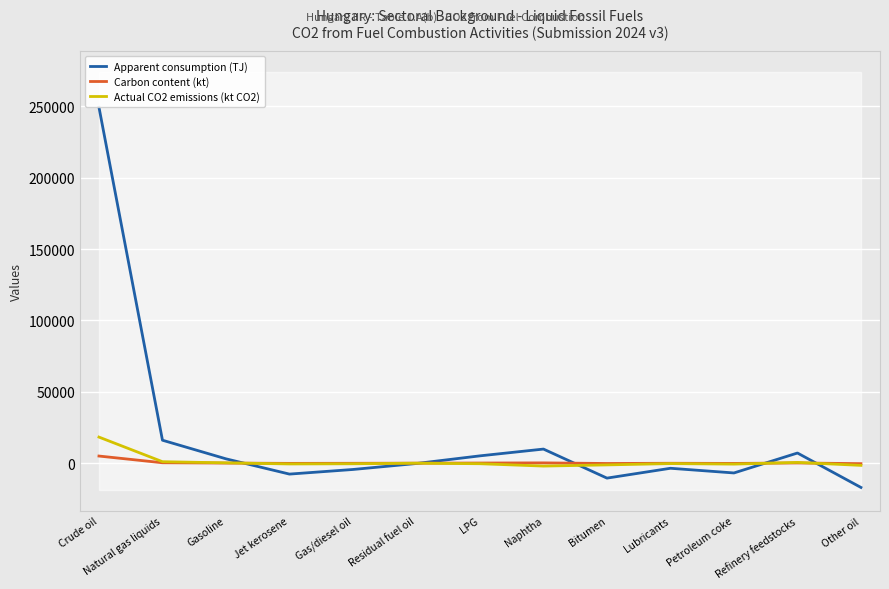

At Crude oil, list the series in order from smallest to largest.

Carbon content (kt), Actual CO2 emissions (kt CO2), Apparent consumption (TJ)